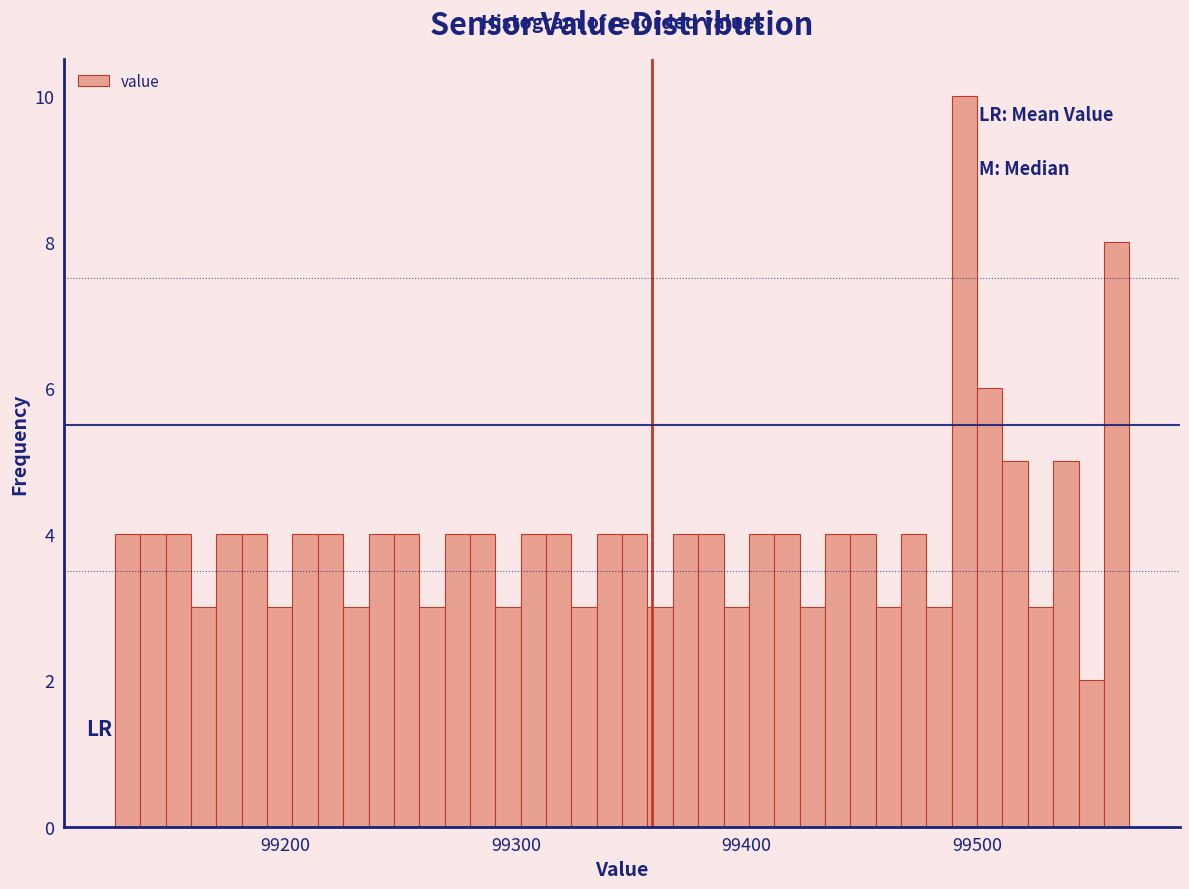

Read against the x-axis, roughly where is the centre of the tallest bar?

99490